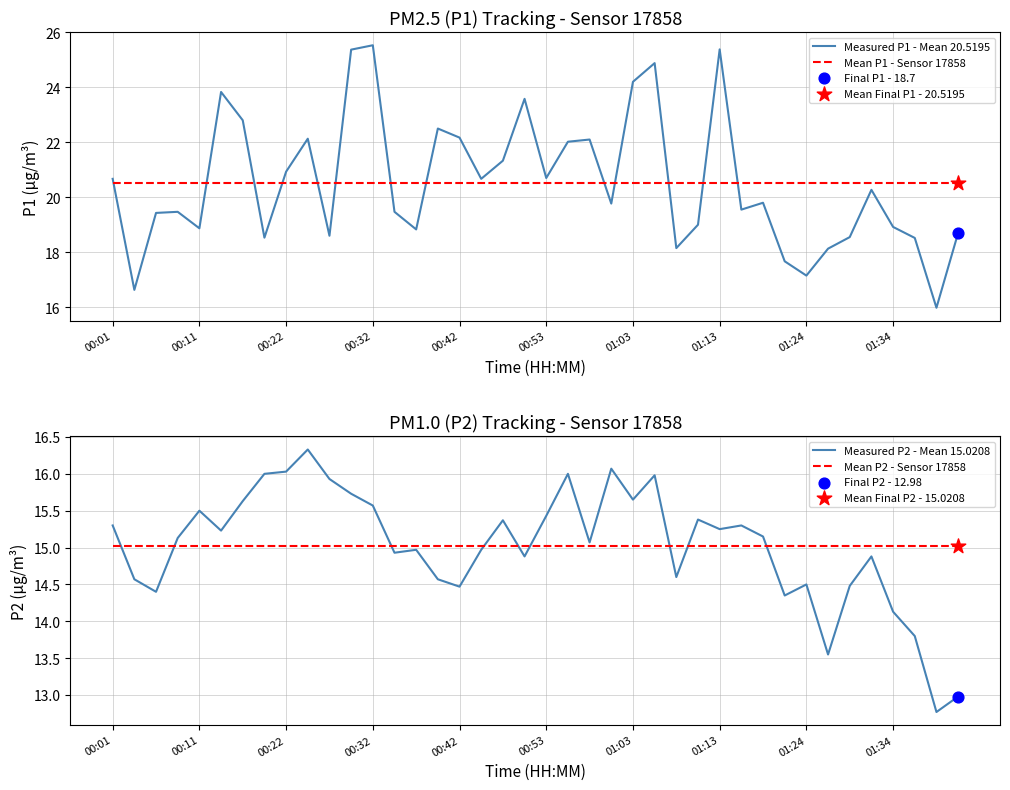

Which series reaches the maximum Y coordinate?

Measured P1 - Mean 20.5195